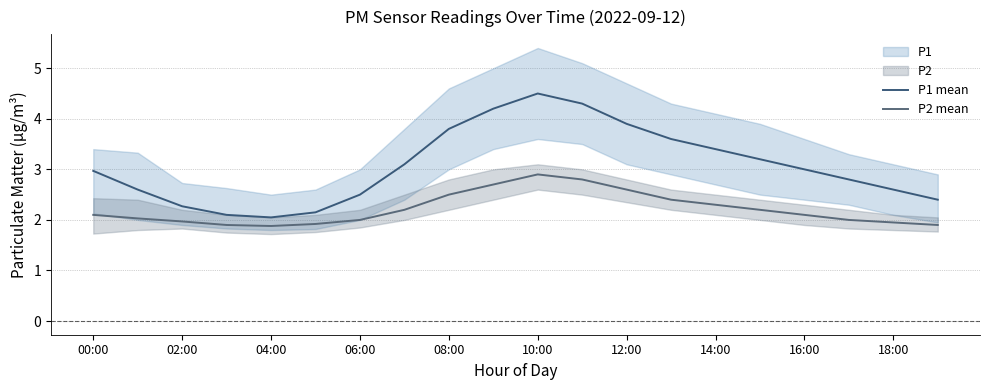

What is the smallest value displayed?

1.9